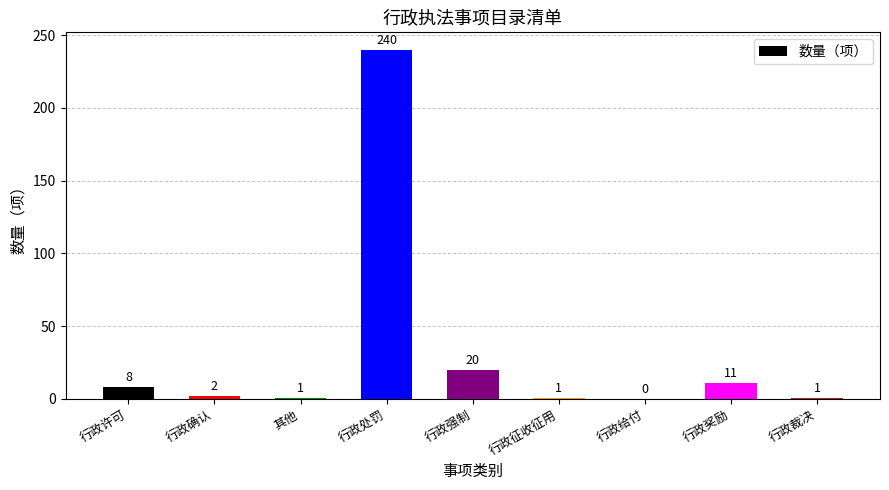

At which label is the value closest to 120?

行政强制